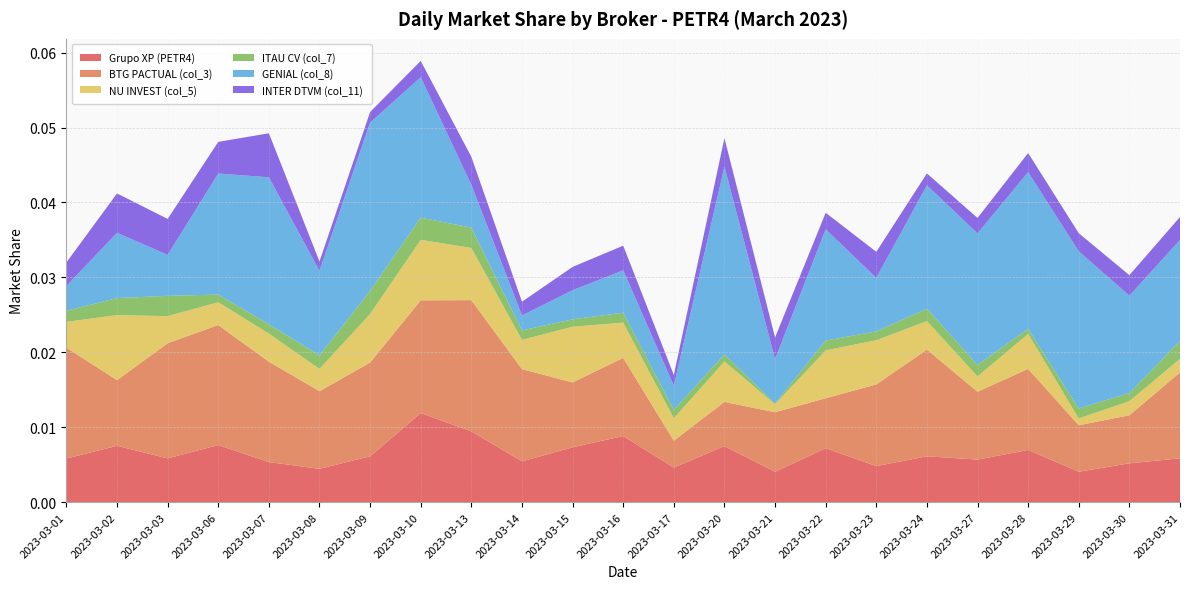

Reading left to right, transcribe all the data shown in this chart.

Grupo XP (PETR4): 2023-03-01=0.0	2023-03-02=0.0	2023-03-03=0.0	2023-03-06=0.0	2023-03-07=0.0	2023-03-08=0.0	2023-03-09=0.0	2023-03-10=0.0	2023-03-13=0.0	2023-03-14=0.0	2023-03-15=0.0	2023-03-16=0.0	2023-03-17=0.0	2023-03-20=0.0	2023-03-21=0.0	2023-03-22=0.0	2023-03-23=0.0	2023-03-24=0.0	2023-03-27=0.0	2023-03-28=0.0	2023-03-29=0.0	2023-03-30=0.0	2023-03-31=0.0
BTG PACTUAL (col_3): 2023-03-01=0.0	2023-03-02=0.0	2023-03-03=0.0	2023-03-06=0.0	2023-03-07=0.0	2023-03-08=0.0	2023-03-09=0.0	2023-03-10=0.0	2023-03-13=0.0	2023-03-14=0.0	2023-03-15=0.0	2023-03-16=0.0	2023-03-17=0.0	2023-03-20=0.0	2023-03-21=0.0	2023-03-22=0.0	2023-03-23=0.0	2023-03-24=0.0	2023-03-27=0.0	2023-03-28=0.0	2023-03-29=0.0	2023-03-30=0.0	2023-03-31=0.0
NU INVEST (col_5): 2023-03-01=0.0	2023-03-02=0.0	2023-03-03=0.0	2023-03-06=0.0	2023-03-07=0.0	2023-03-08=0.0	2023-03-09=0.0	2023-03-10=0.0	2023-03-13=0.0	2023-03-14=0.0	2023-03-15=0.0	2023-03-16=0.0	2023-03-17=0.0	2023-03-20=0.0	2023-03-21=0.0	2023-03-22=0.0	2023-03-23=0.0	2023-03-24=0.0	2023-03-27=0.0	2023-03-28=0.0	2023-03-29=0.0	2023-03-30=0.0	2023-03-31=0.0
ITAU CV (col_7): 2023-03-01=0.0	2023-03-02=0.0	2023-03-03=0.0	2023-03-06=0.0	2023-03-07=0.0	2023-03-08=0.0	2023-03-09=0.0	2023-03-10=0.0	2023-03-13=0.0	2023-03-14=0.0	2023-03-15=0.0	2023-03-16=0.0	2023-03-17=0.0	2023-03-20=0.0	2023-03-21=0.0	2023-03-22=0.0	2023-03-23=0.0	2023-03-24=0.0	2023-03-27=0.0	2023-03-28=0.0	2023-03-29=0.0	2023-03-30=0.0	2023-03-31=0.0
GENIAL (col_8): 2023-03-01=0.0	2023-03-02=0.0	2023-03-03=0.0	2023-03-06=0.0	2023-03-07=0.0	2023-03-08=0.0	2023-03-09=0.0	2023-03-10=0.0	2023-03-13=0.0	2023-03-14=0.0	2023-03-15=0.0	2023-03-16=0.0	2023-03-17=0.0	2023-03-20=0.0	2023-03-21=0.0	2023-03-22=0.0	2023-03-23=0.0	2023-03-24=0.0	2023-03-27=0.0	2023-03-28=0.0	2023-03-29=0.0	2023-03-30=0.0	2023-03-31=0.0
INTER DTVM (col_11): 2023-03-01=0.0	2023-03-02=0.0	2023-03-03=0.0	2023-03-06=0.0	2023-03-07=0.0	2023-03-08=0.0	2023-03-09=0.0	2023-03-10=0.0	2023-03-13=0.0	2023-03-14=0.0	2023-03-15=0.0	2023-03-16=0.0	2023-03-17=0.0	2023-03-20=0.0	2023-03-21=0.0	2023-03-22=0.0	2023-03-23=0.0	2023-03-24=0.0	2023-03-27=0.0	2023-03-28=0.0	2023-03-29=0.0	2023-03-30=0.0	2023-03-31=0.0